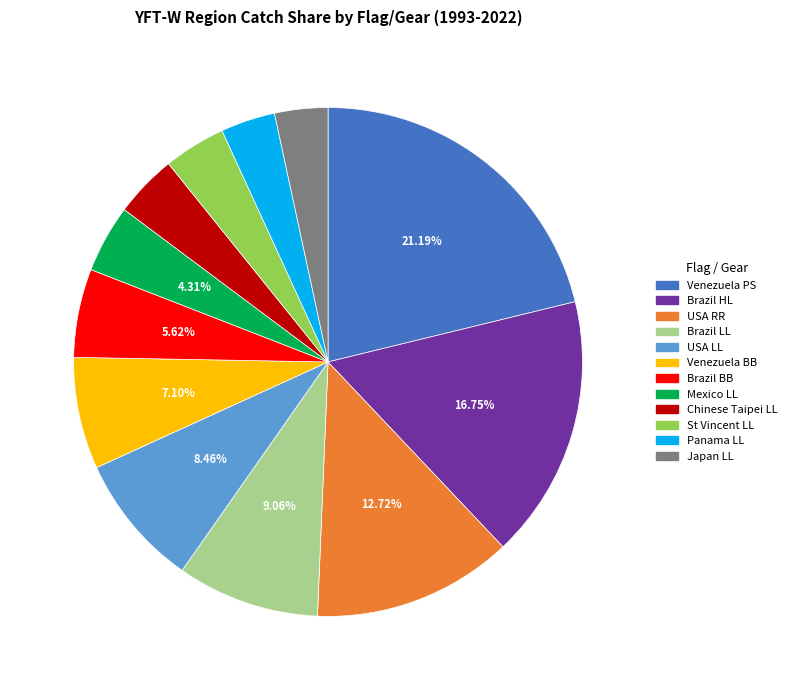

Combined, do Brazil LL and USA RR account for over 50%?

No